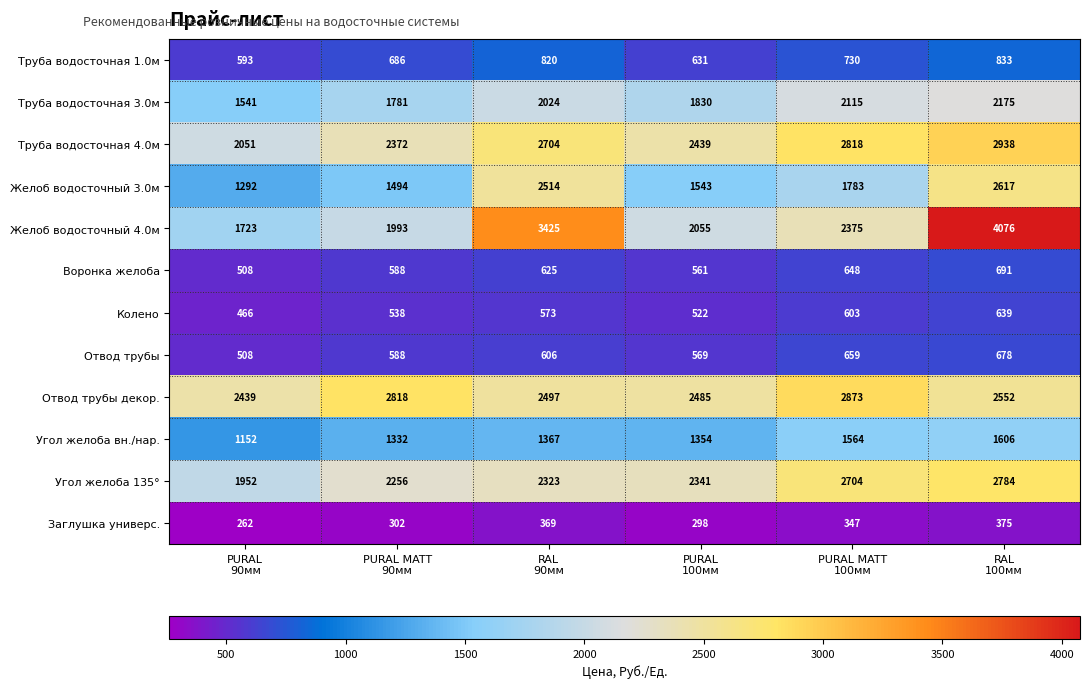

Rank the series by their maximum value, from highest to lowest.

Желоб водосточный 4.0м, Труба водосточная 4.0м, Отвод трубы декор., Угол желоба 135°, Желоб водосточный 3.0м, Труба водосточная 3.0м, Угол желоба вн./нар., Труба водосточная 1.0м, Воронка желоба, Отвод трубы, Колено, Заглушка универс.